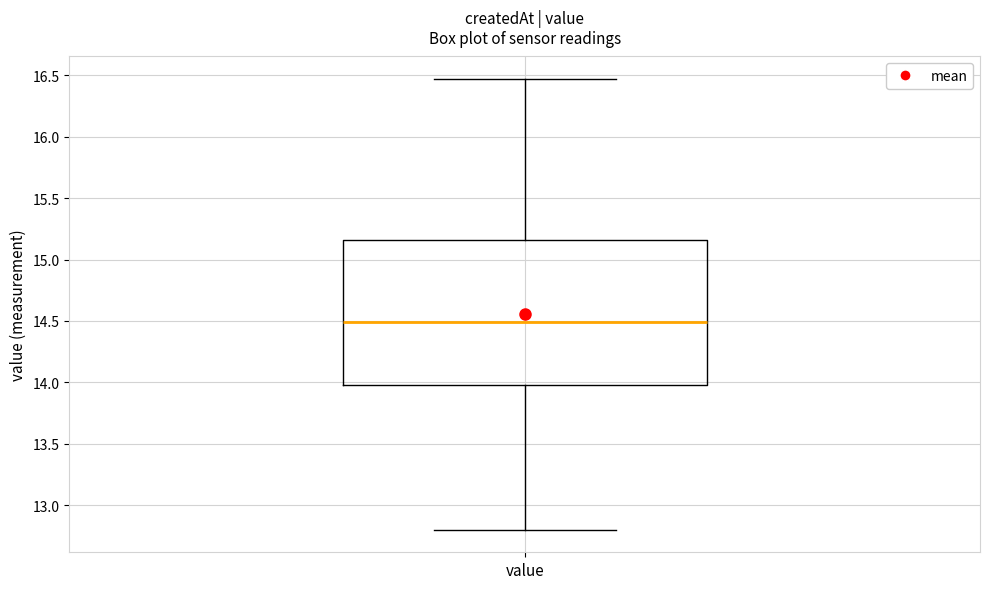

Read this box plot against the y-axis: the position of the median line, the range covered by the box, and the ends of both whiskers. The values are not printed on the chart, so give them approximately, as read against the axis.

median 14.50, box 14.00 to 15.15, whiskers 12.80 to 16.45